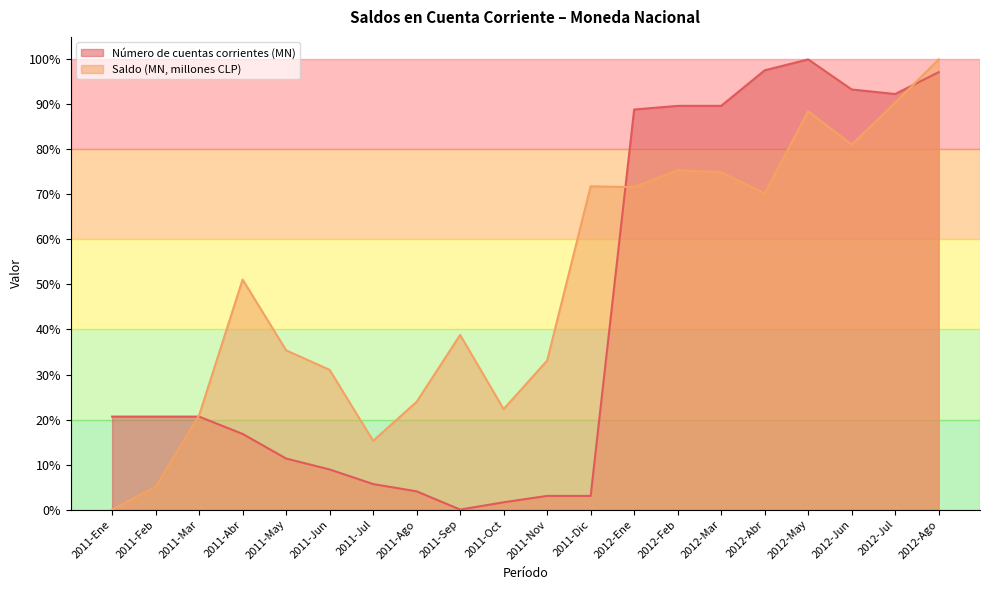

Rank the series by their maximum value, from lowest to highest.

Número de cuentas corrientes (MN), Saldo (MN, millones CLP)